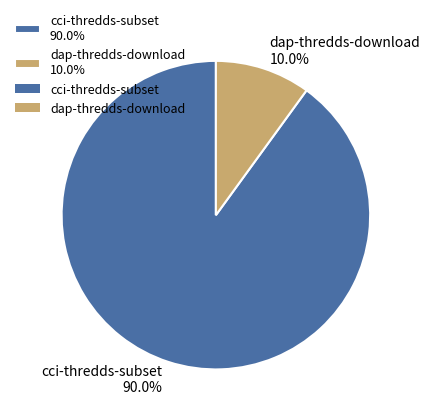

What is the total percentage of dap-thredds-download and cci-thredds-subset?

100.0%